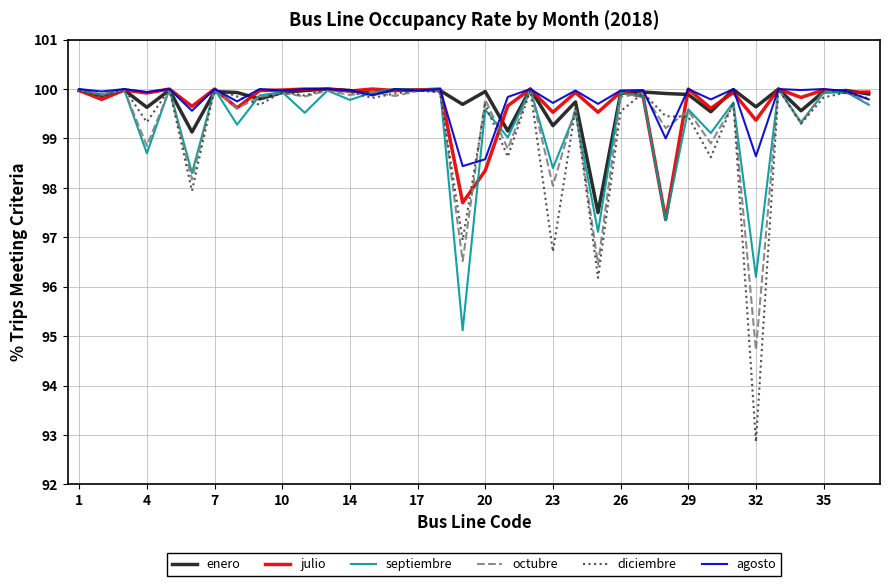

Which series ends up on top after the final intersection of diciembre and octubre?

diciembre